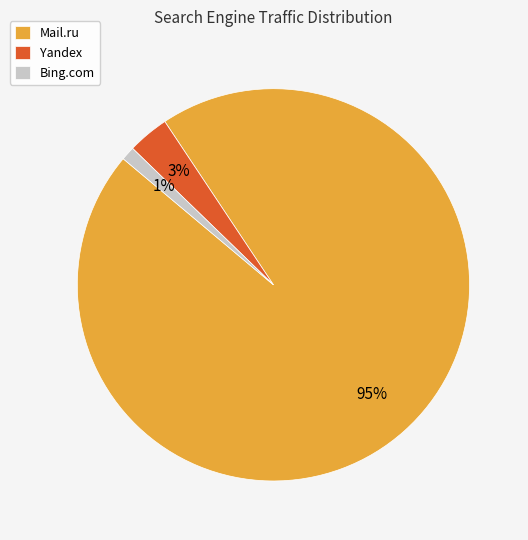

How many slices are in this pie chart?

3